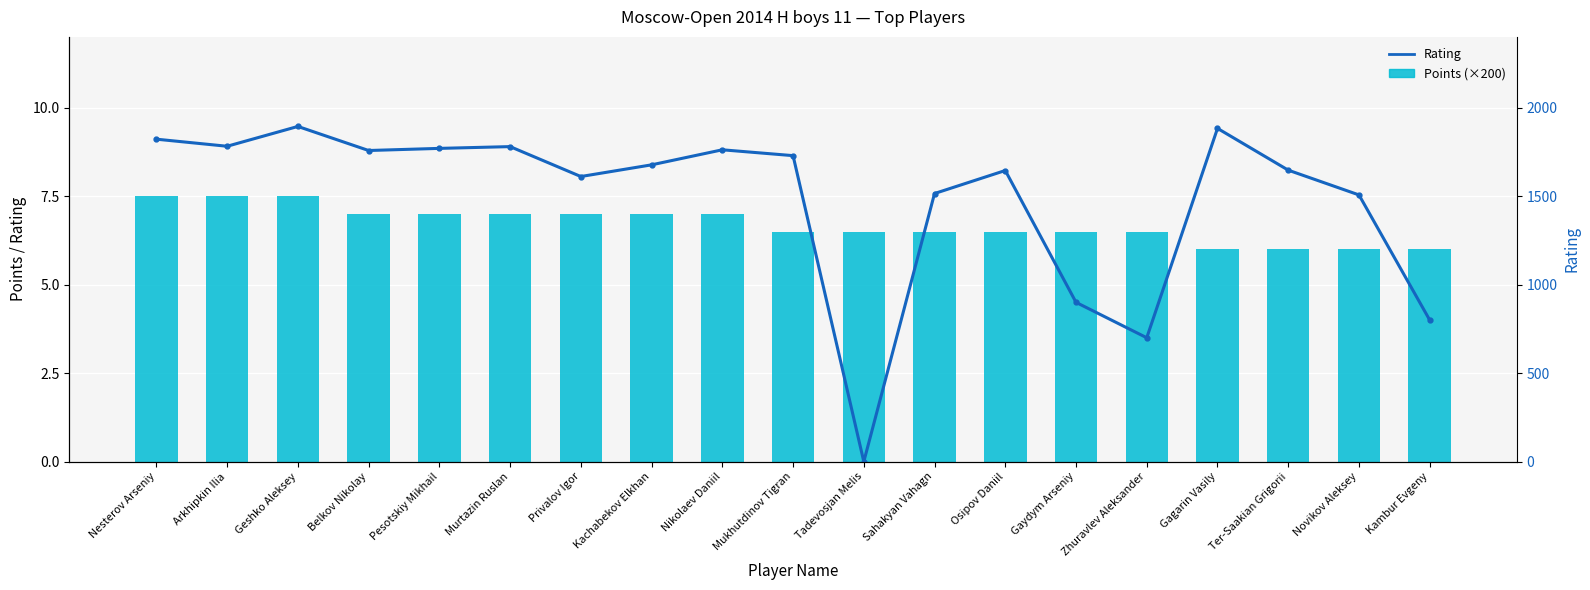

What is the label of the 4th bar from the right?

Gagarin Vasily